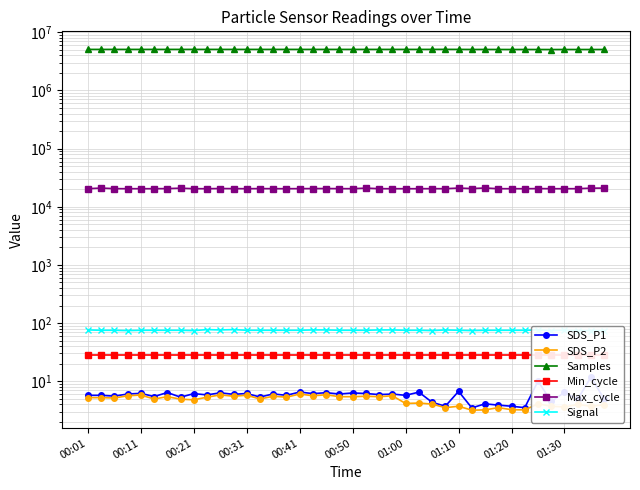

The Min_cycle series shows 38.7 at 00:50. True or false?

False